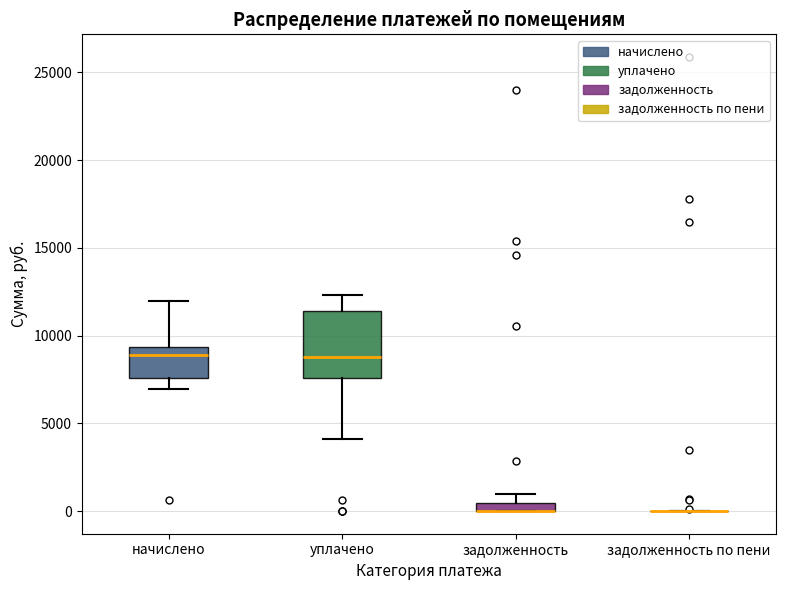

Which box is the tallest, from its lower edge to its upper edge?

уплачено